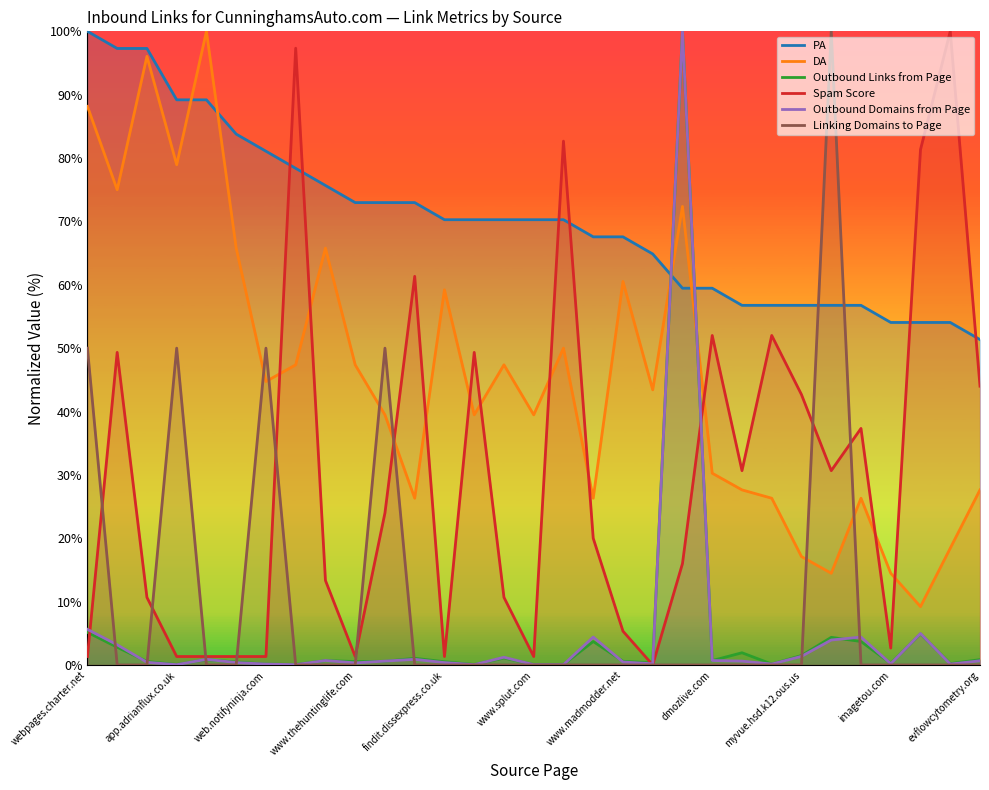

How many lines are shown in the chart?

6